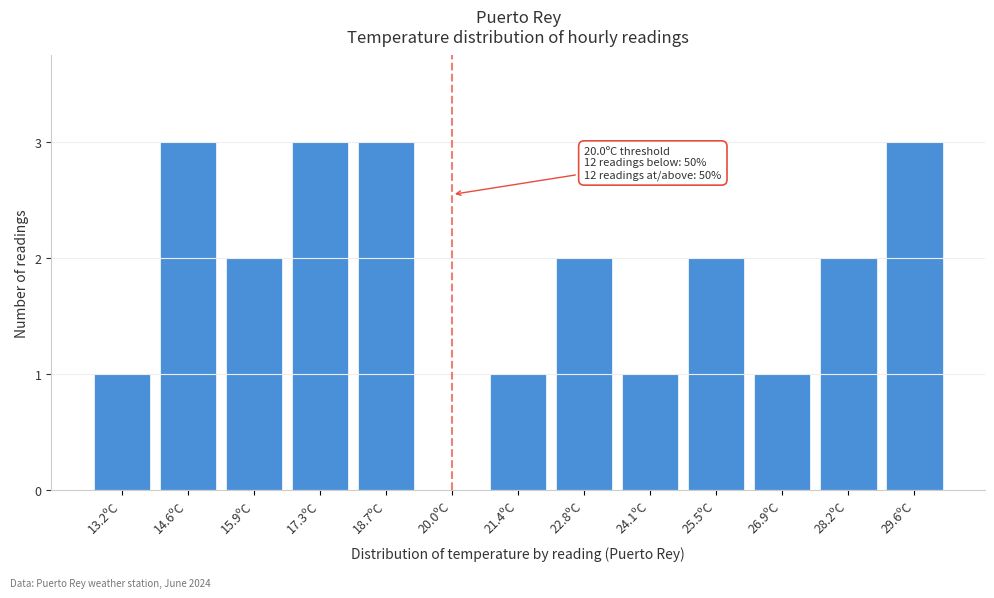

Reading left to right, list all the values displayed in this chart.

13.2ºC=1	14.6ºC=3	15.9ºC=2	17.3ºC=3	18.7ºC=3	20.0ºC=0	21.4ºC=1	22.8ºC=2	24.1ºC=1	25.5ºC=2	26.9ºC=1	28.2ºC=2	29.6ºC=3